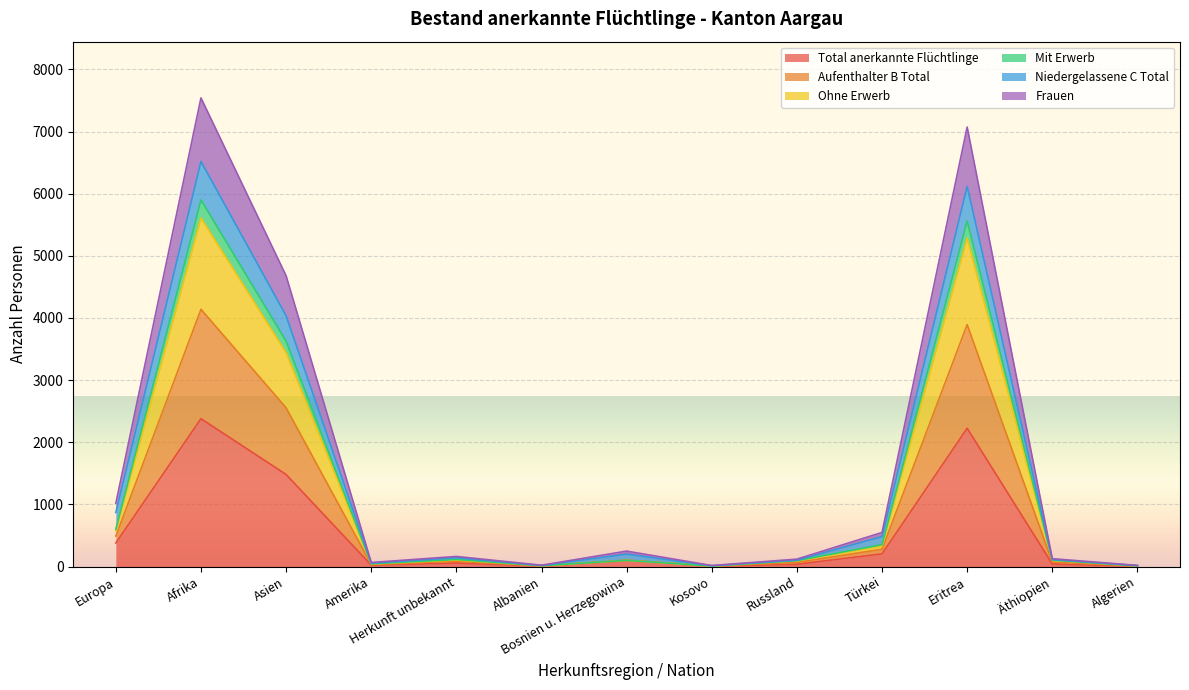

What are all the series names shown in the legend?

Total anerkannte Flüchtlinge, Aufenthalter B Total, Ohne Erwerb, Mit Erwerb, Niedergelassene C Total, Frauen